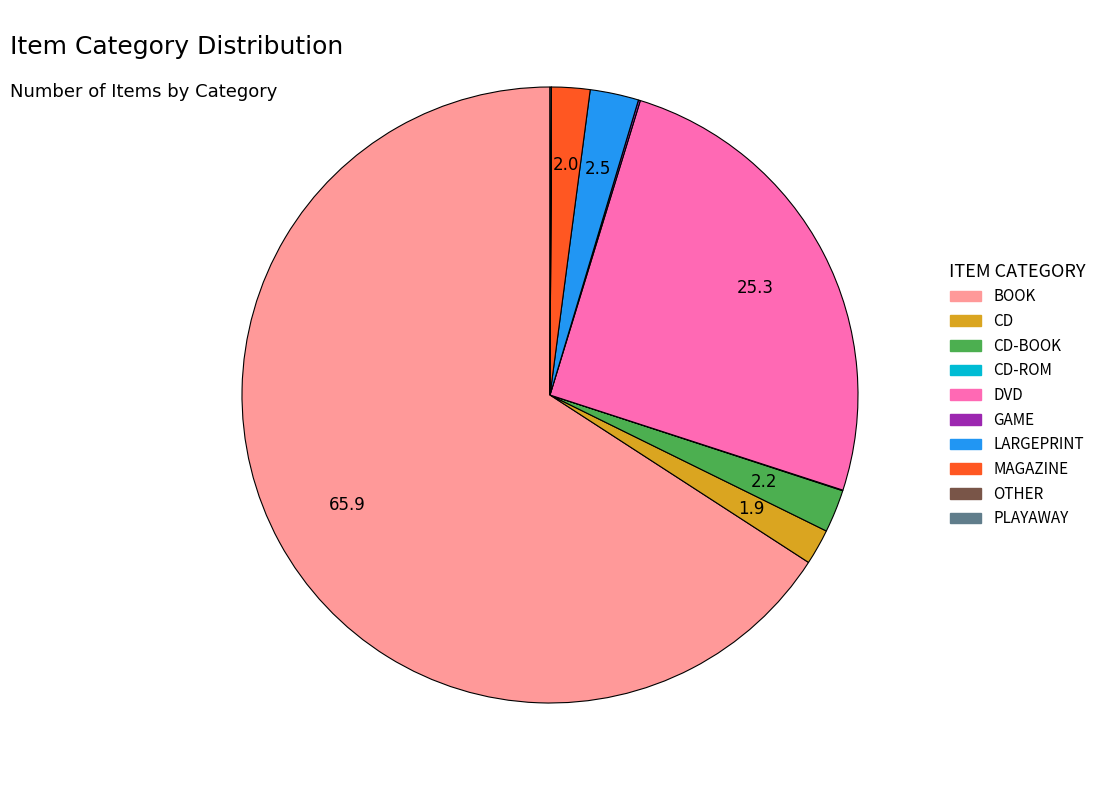

Which slice represents more than half of the pie?

BOOK